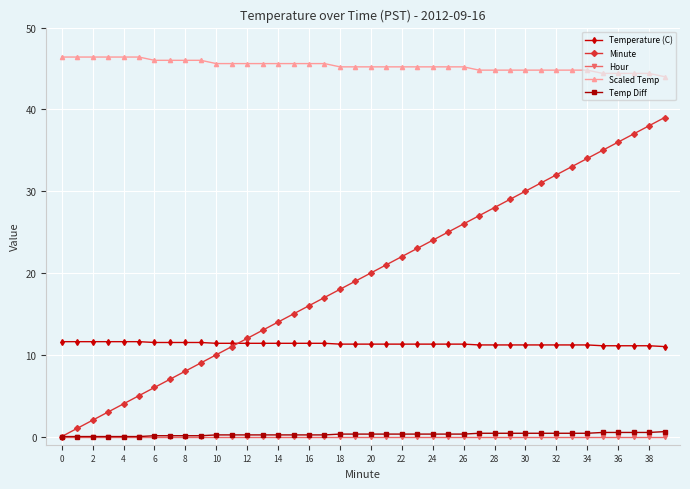

Does the chart display data point markers on the line(s)?

Yes